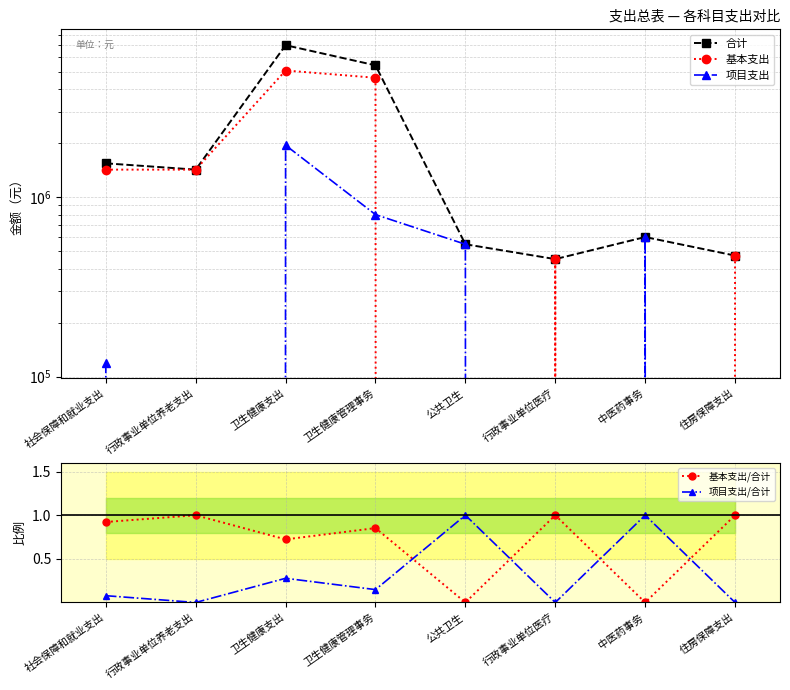

Read the 基本支出/合计 value at 住房保障支出.

1.0